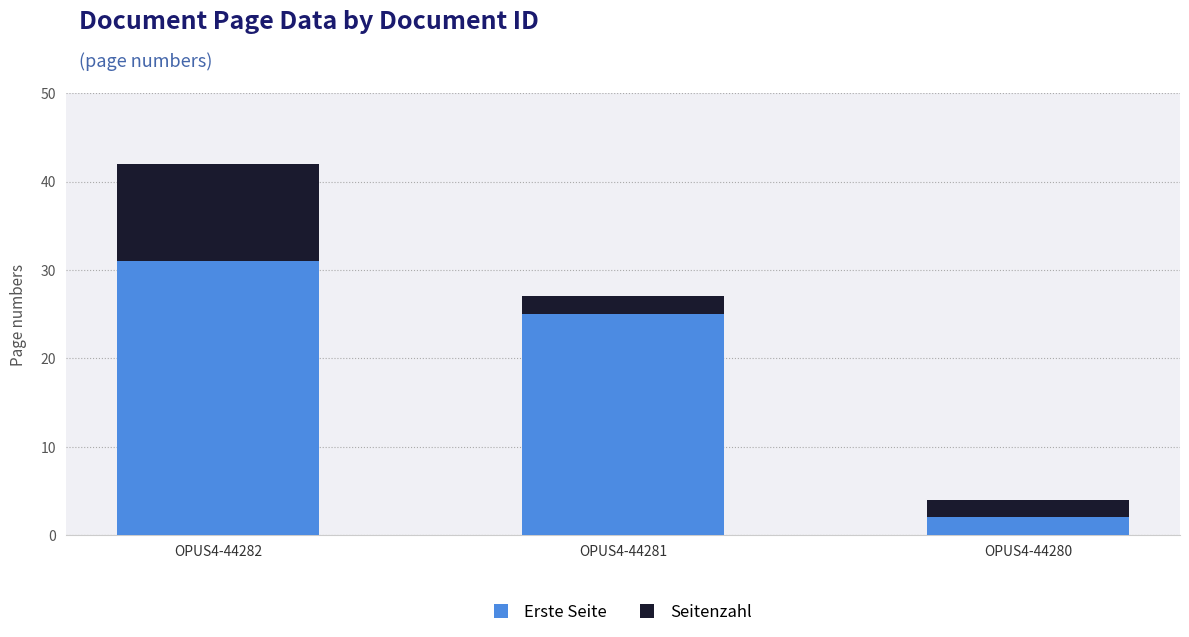

What is the sum of the Erste Seite values at OPUS4-44281 and OPUS4-44282?

56